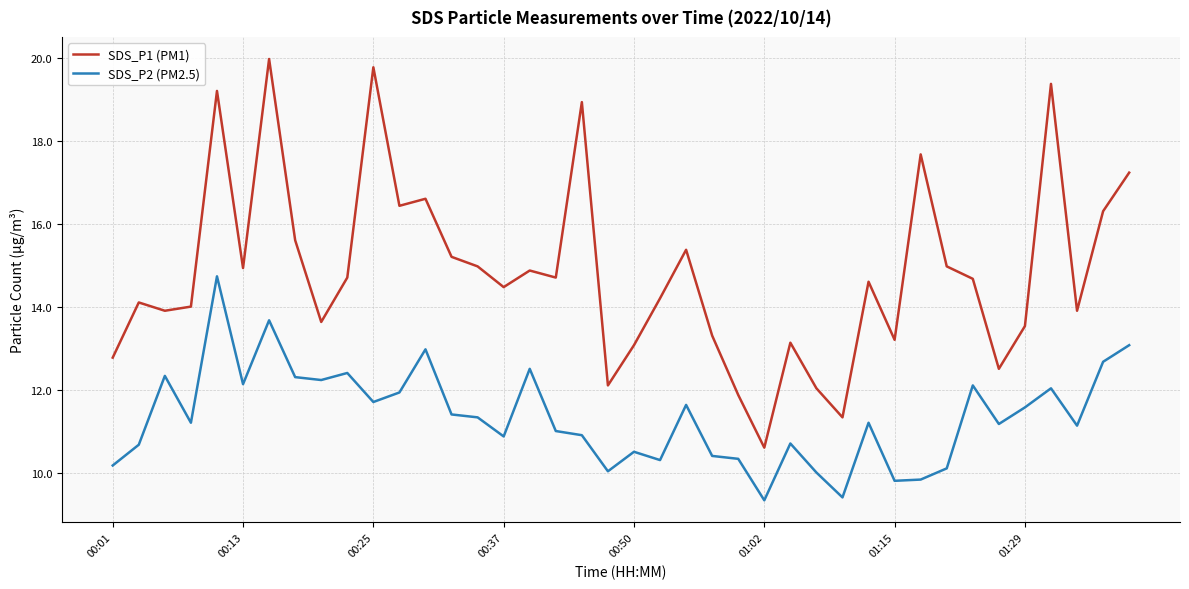

Which series has the widest spread of values?

SDS_P1 (PM1)